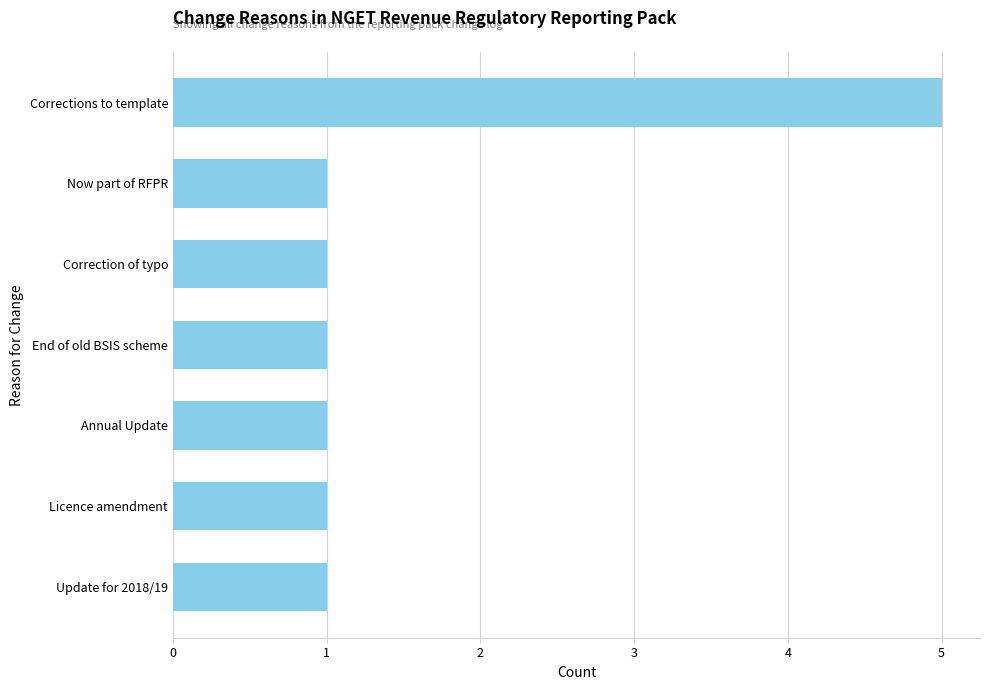

Reading bottom to top, transcribe all the data shown in this chart.

Update for 2018/19=1	Licence amendment=1	Annual Update=1	End of old BSIS scheme=1	Correction of typo=1	Now part of RFPR=1	Corrections to template=5